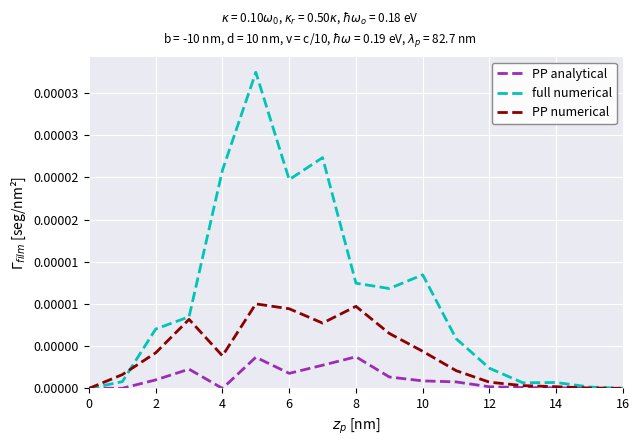

What are all the series names shown in the legend?

PP analytical, full numerical, PP numerical